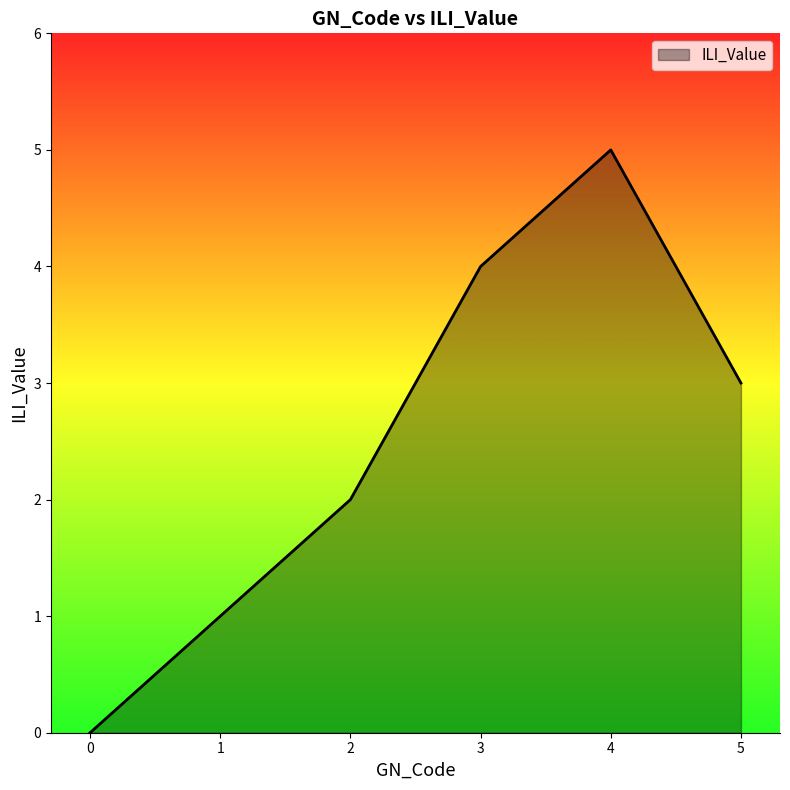

True or false: there are more than 1 points higher than both neighbors.

False